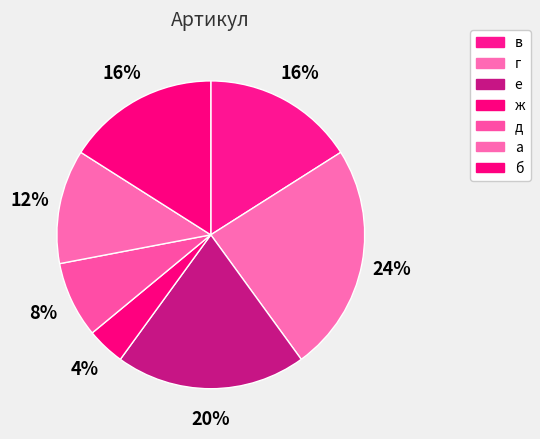

Is it true that г is 24% of the pie?

True